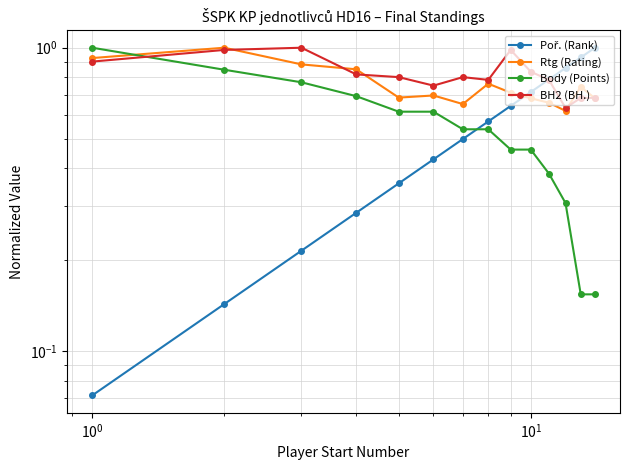

What is the average value of the Body (Points) series?

0.5